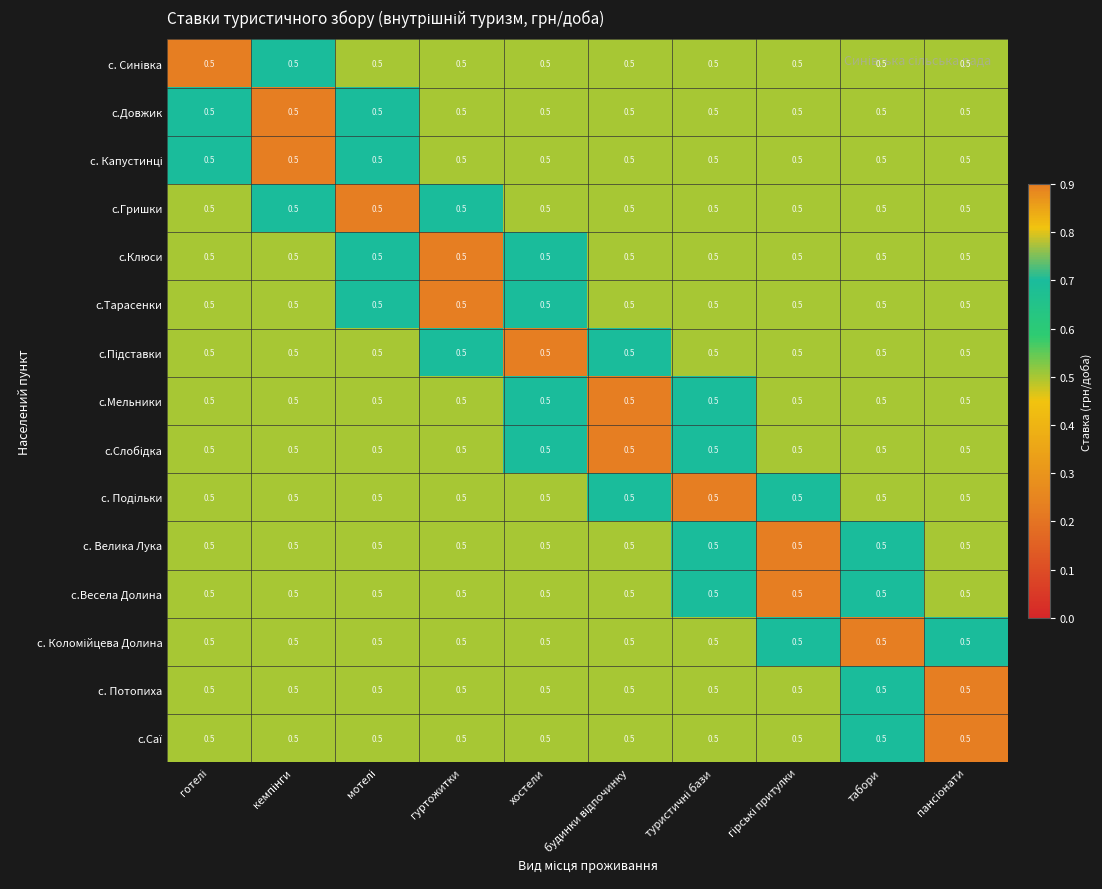

At how many categories does at least one series exceed 0?

10